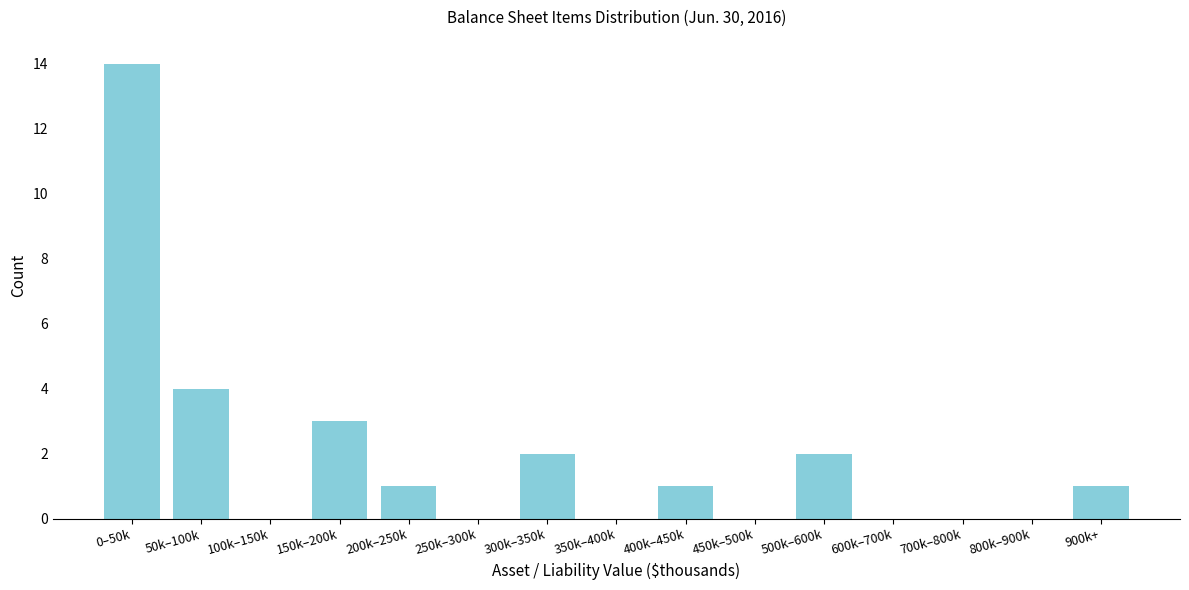

Reading left to right, list all the values displayed in this chart.

0–50k=14	50k–100k=4	100k–150k=0	150k–200k=3	200k–250k=1	250k–300k=0	300k–350k=2	350k–400k=0	400k–450k=1	450k–500k=0	500k–600k=2	600k–700k=0	700k–800k=0	800k–900k=0	900k+=1